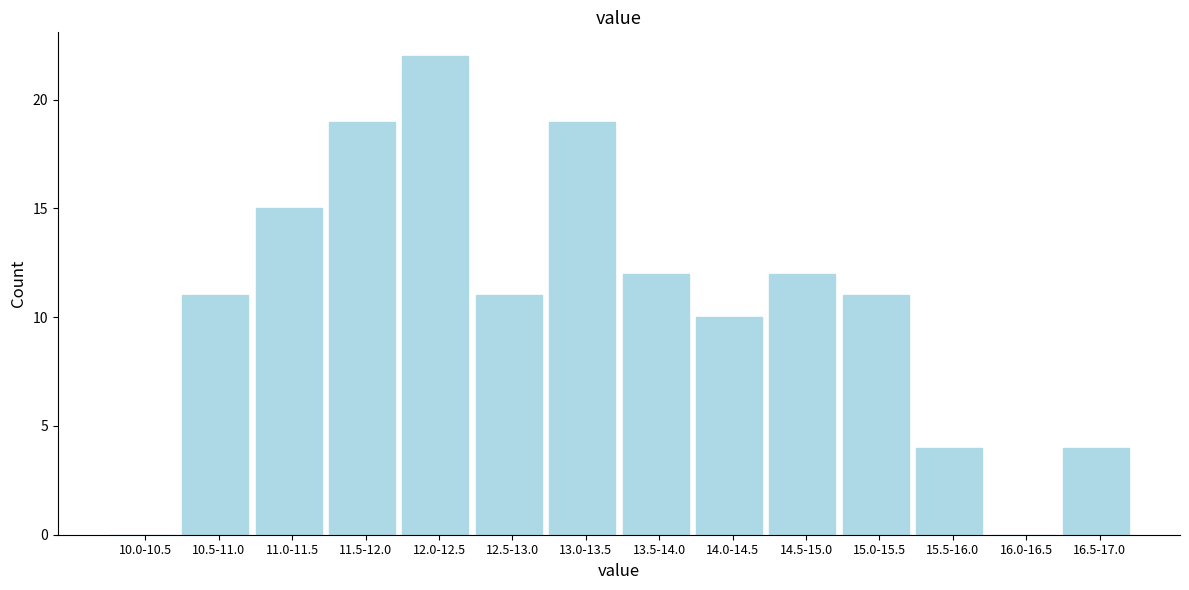

Reading left to right, list all the values displayed in this chart.

10.0-10.5=0	10.5-11.0=11	11.0-11.5=15	11.5-12.0=19	12.0-12.5=22	12.5-13.0=11	13.0-13.5=19	13.5-14.0=12	14.0-14.5=10	14.5-15.0=12	15.0-15.5=11	15.5-16.0=4	16.0-16.5=0	16.5-17.0=4